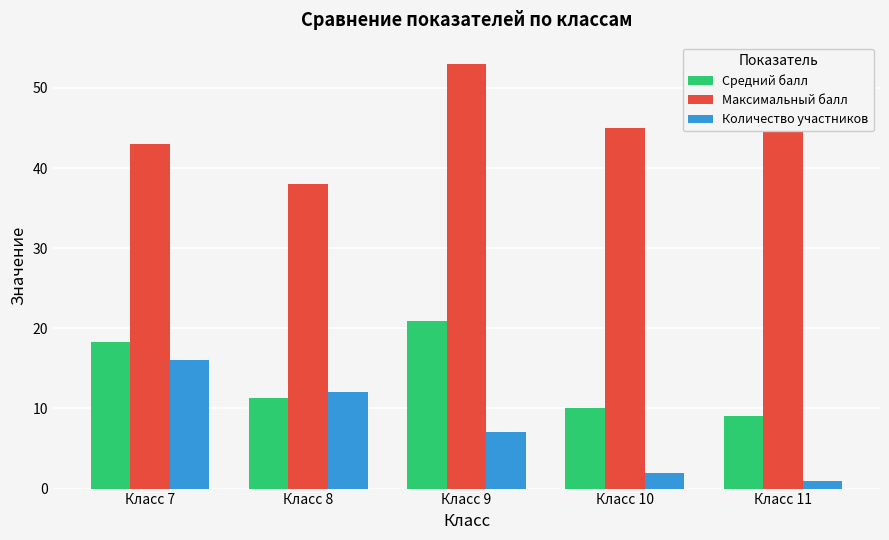

What is the value of the Количество участников bar at the 1st from the left?

16.0